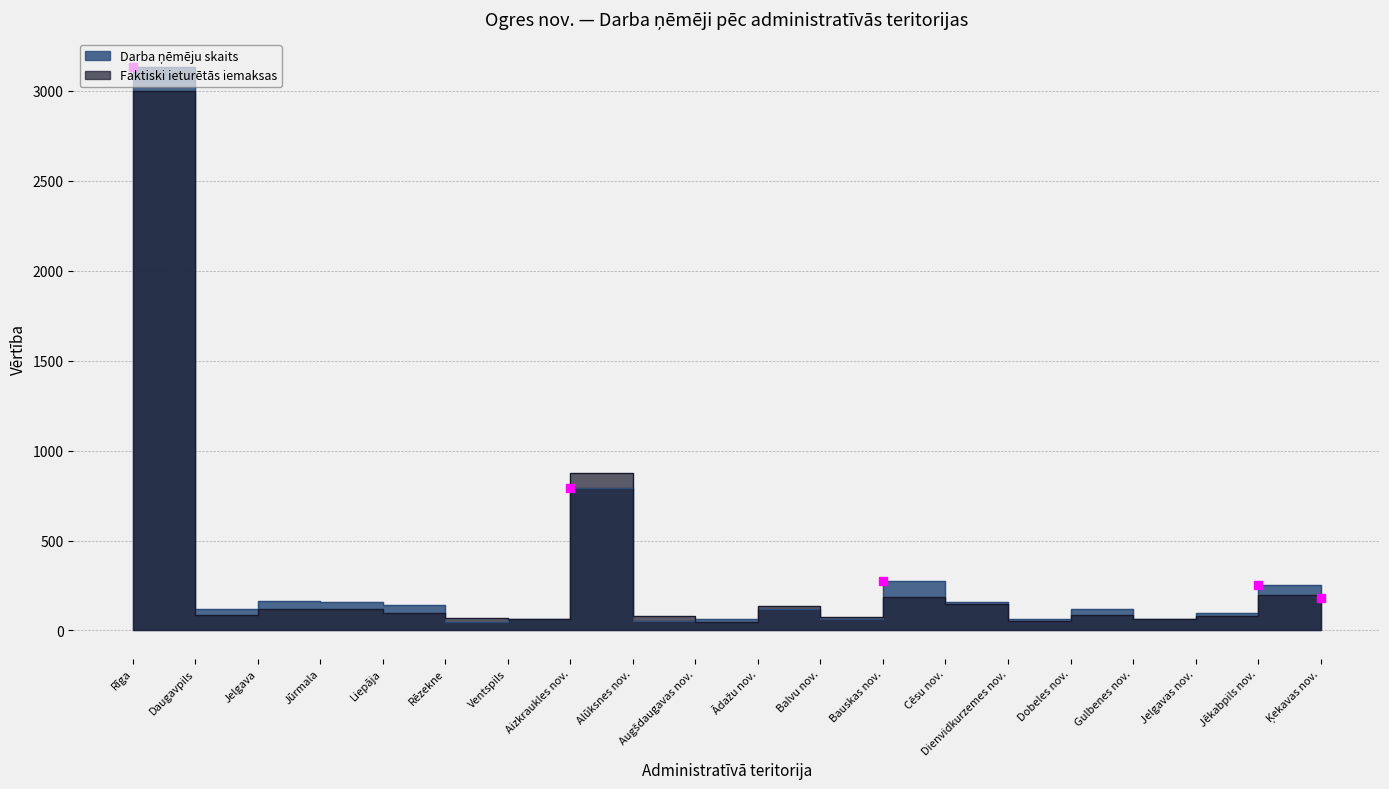

How many lines are shown in the chart?

2